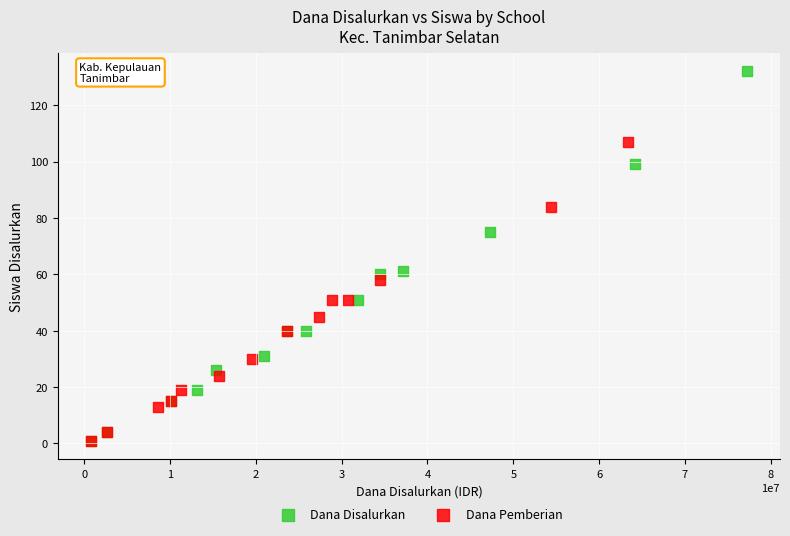

Which series reaches the maximum Y coordinate?

Dana Disalurkan